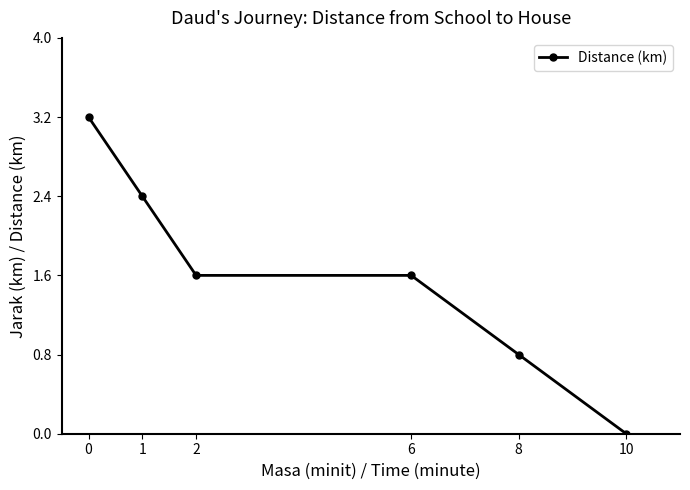

The chart shows a value of 1.6 at 2. True or false?

True